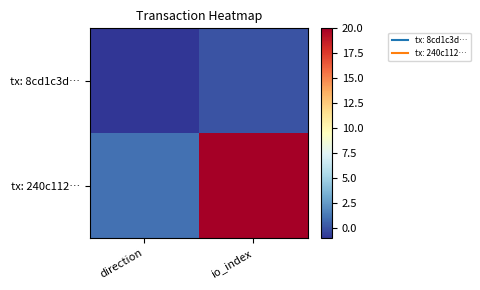

Which series has the largest range (max minus min)?

tx: 240c112…